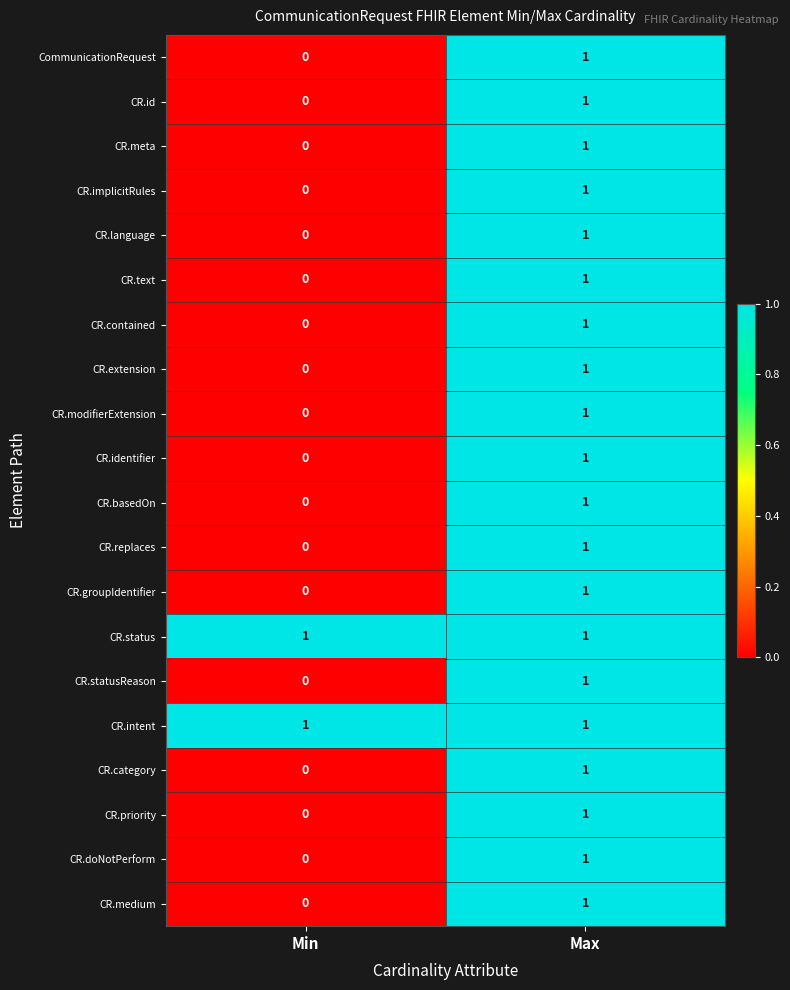

At which category is the sum across all series the highest?

Max